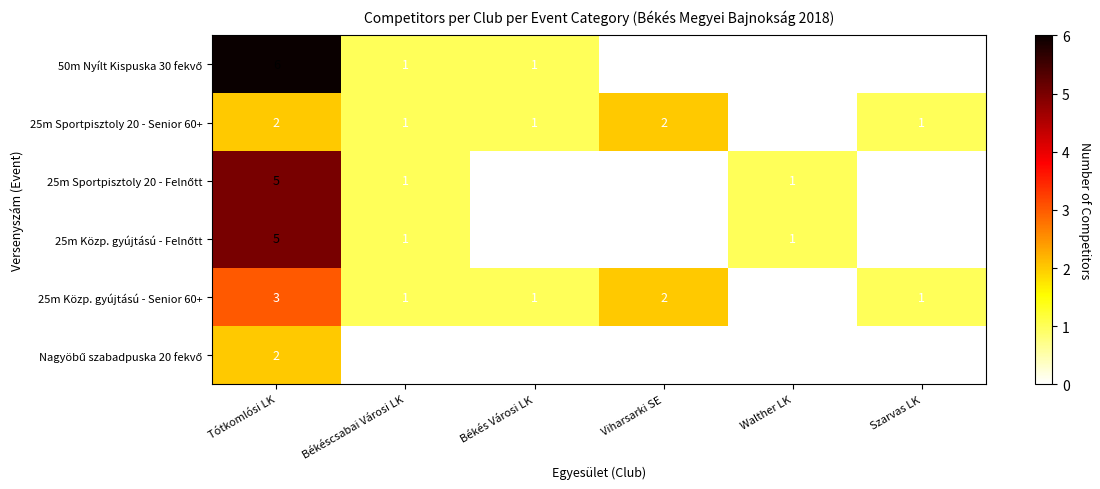

Where does the 25m Közp. gyújtású - Senior 60+ series first go above 1?

Tótkomlósi LK